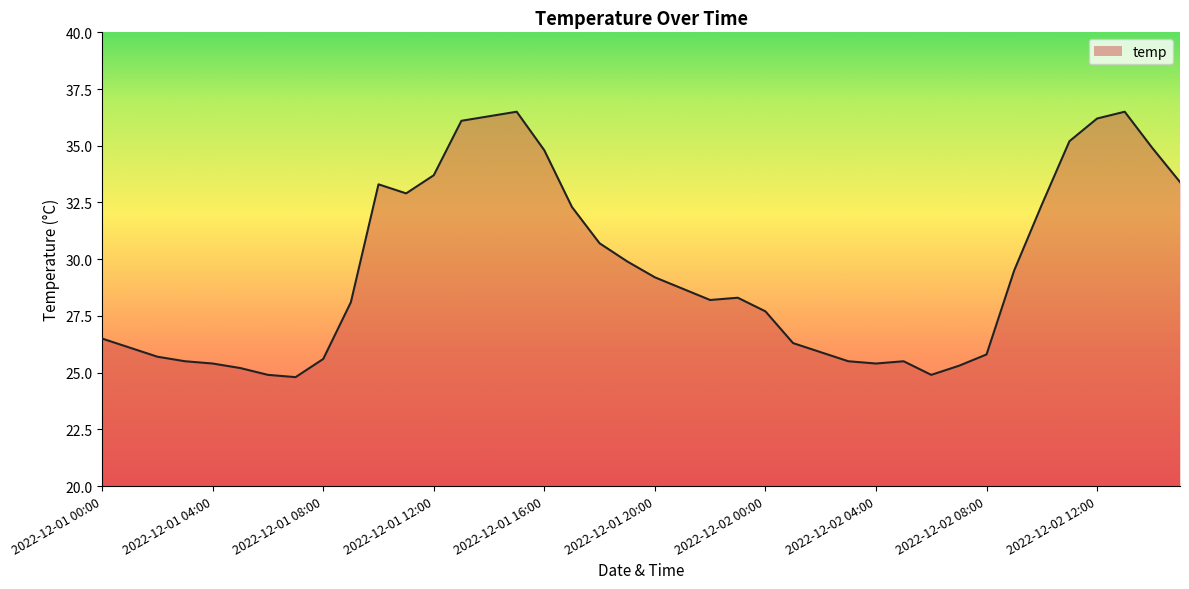

What is the smallest value displayed?

24.8